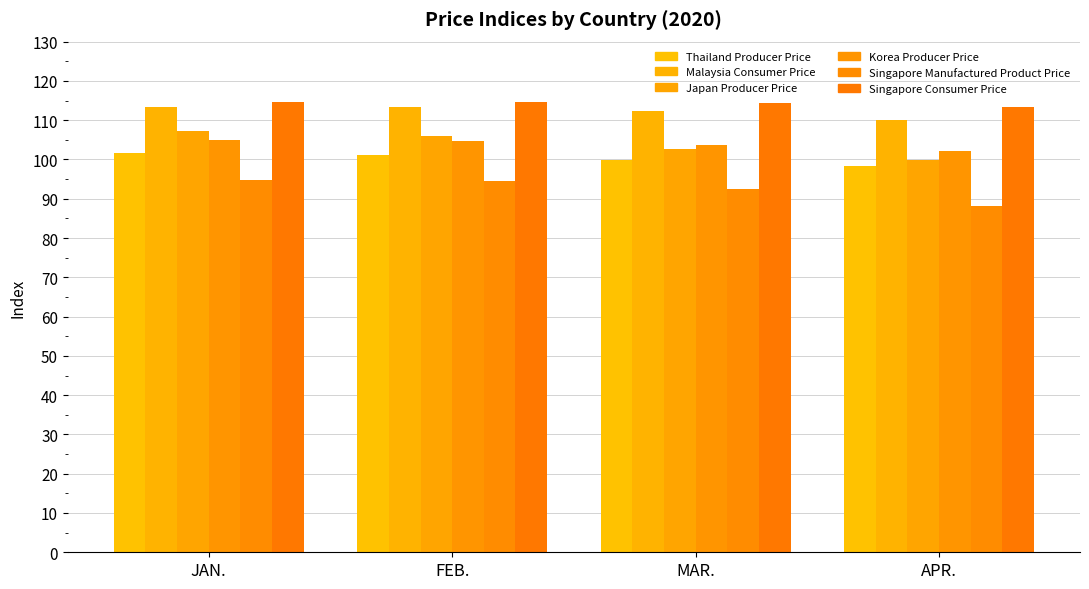

What is the label of the 2nd bar from the left?

FEB.